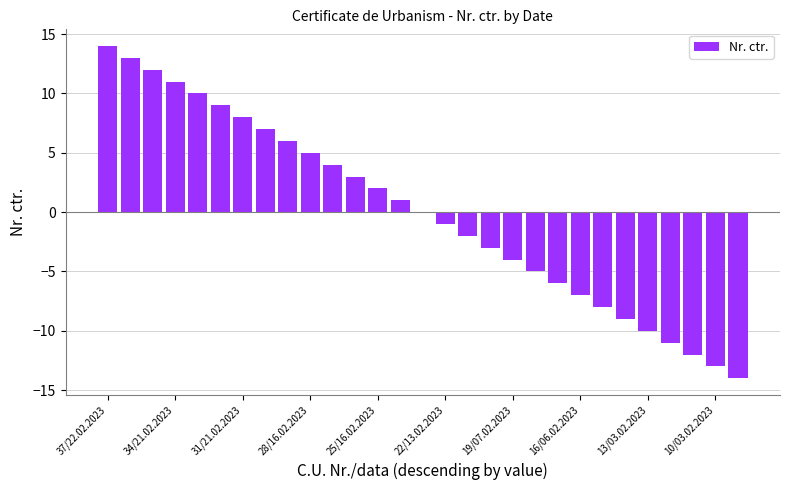

What is the maximum value shown in the chart?

14